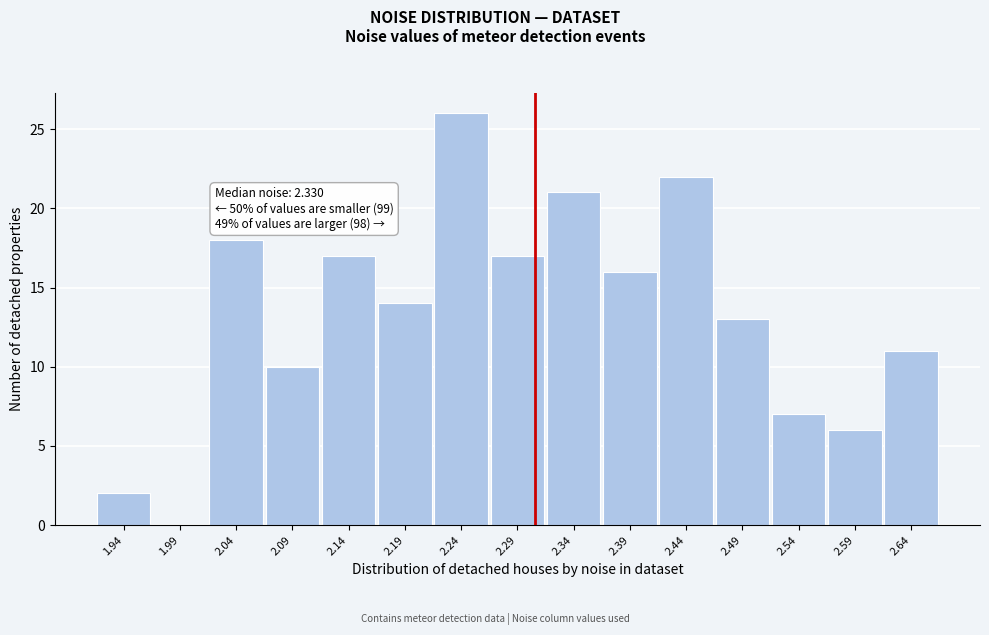

Reading right to left, transcribe all the data shown in this chart.

2.64=11	2.59=6	2.54=7	2.49=13	2.44=22	2.39=16	2.34=21	2.29=17	2.24=26	2.19=14	2.14=17	2.09=10	2.04=18	1.99=0	1.94=2